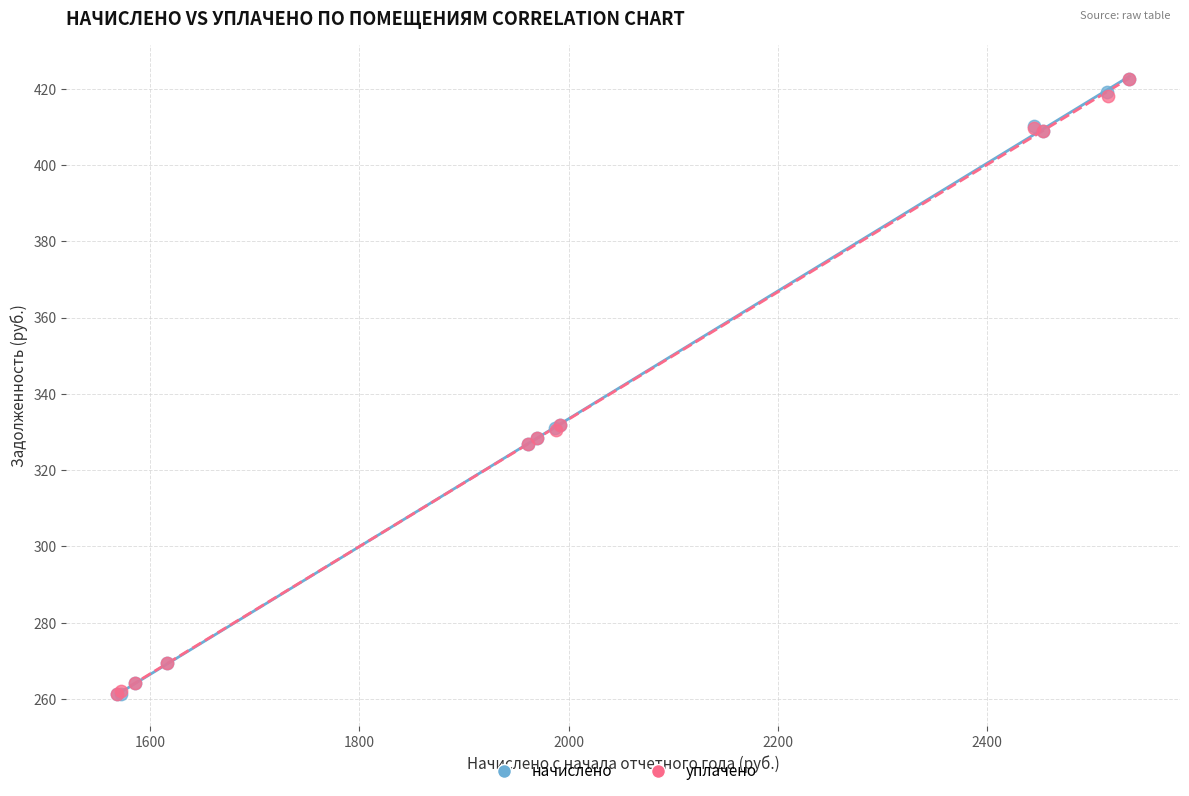

Which series has the widest spread of Y values?

начислено